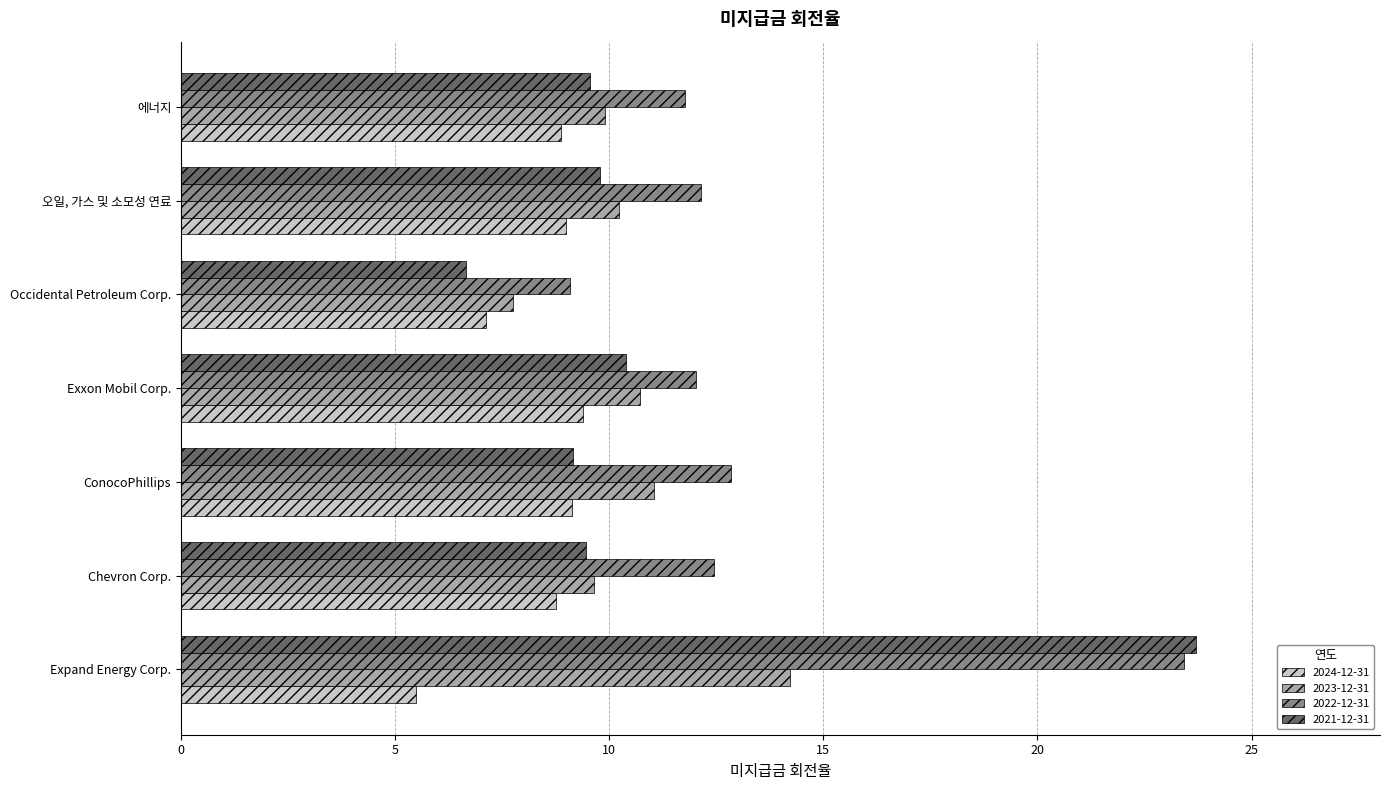

What is the difference between the maximum and minimum values in the 2022-12-31 series?

14.3